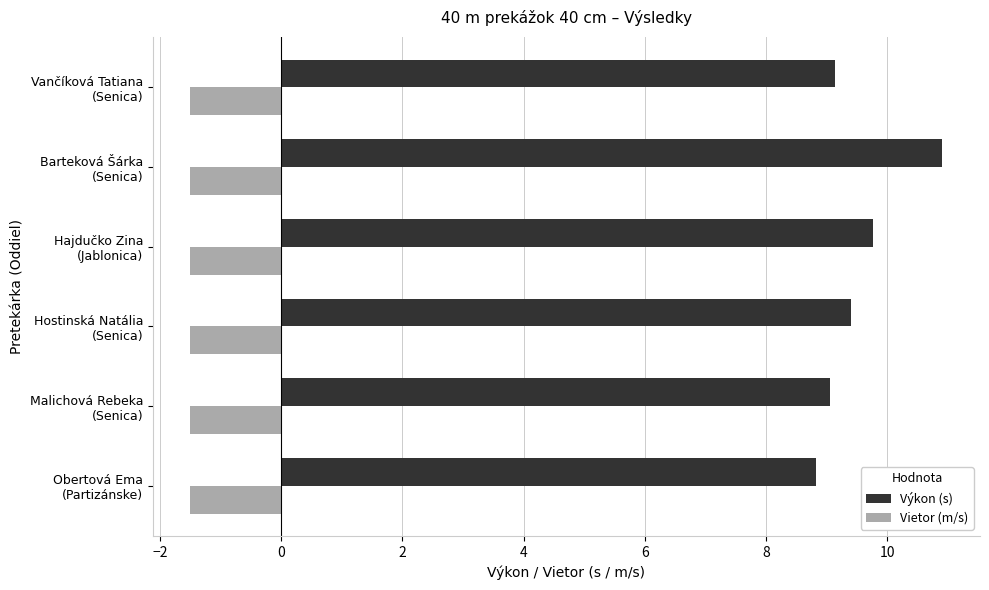

How many data points does each series have?

6